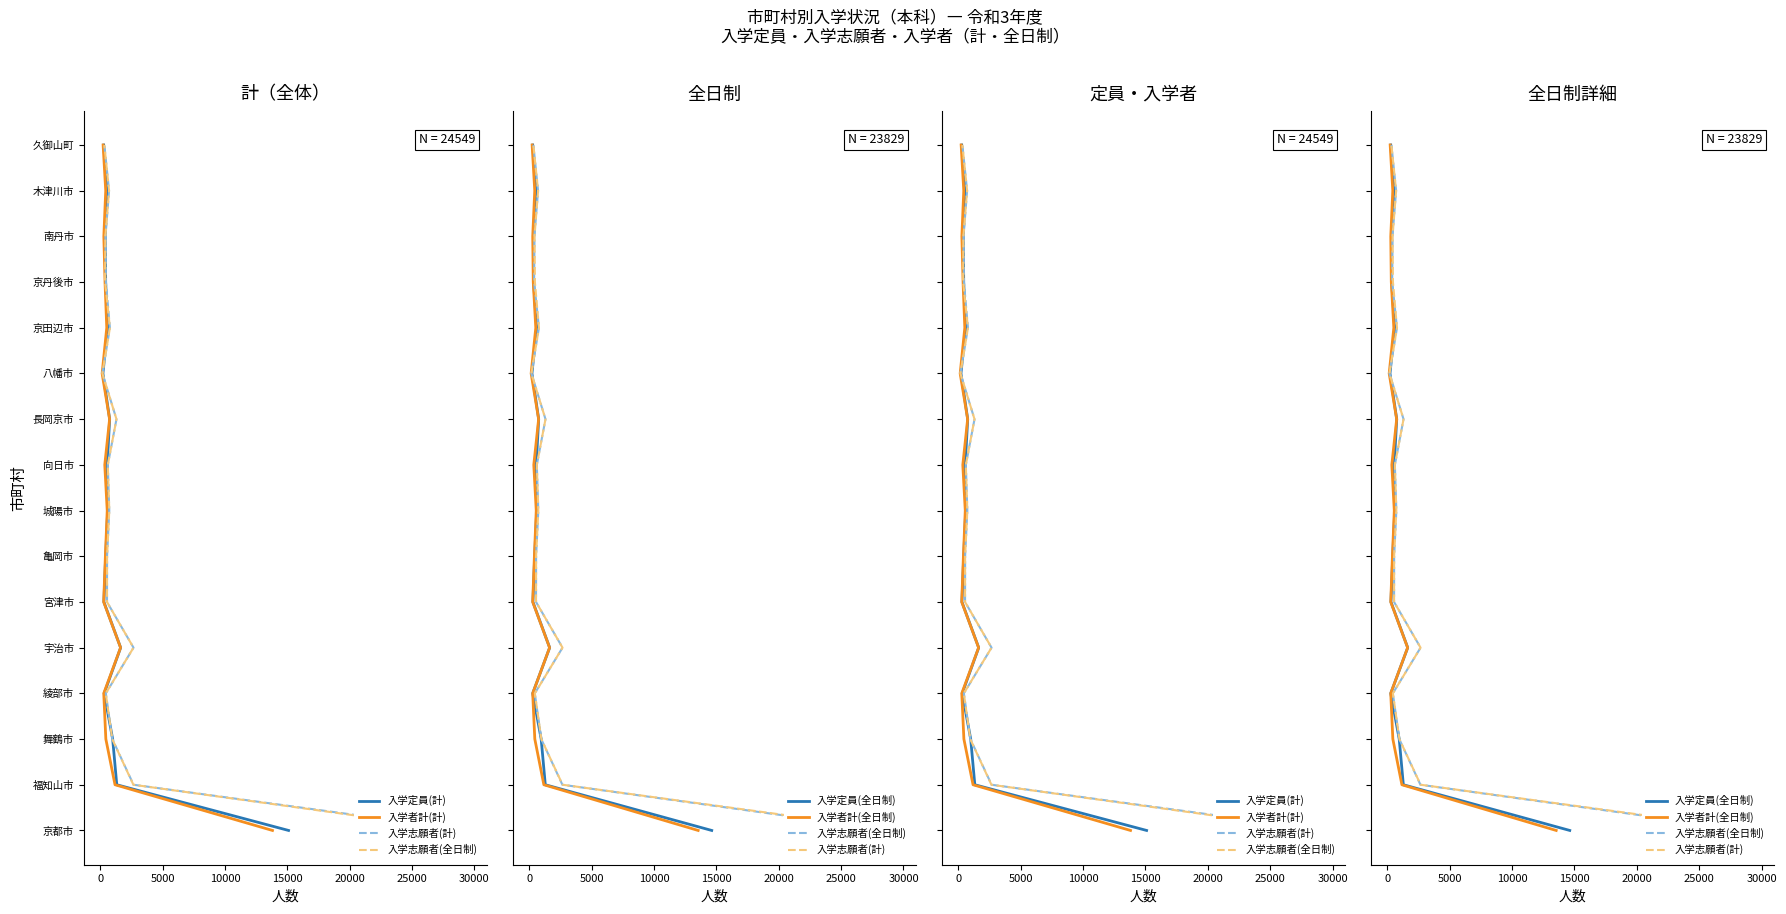

What position from the left is 0?

2